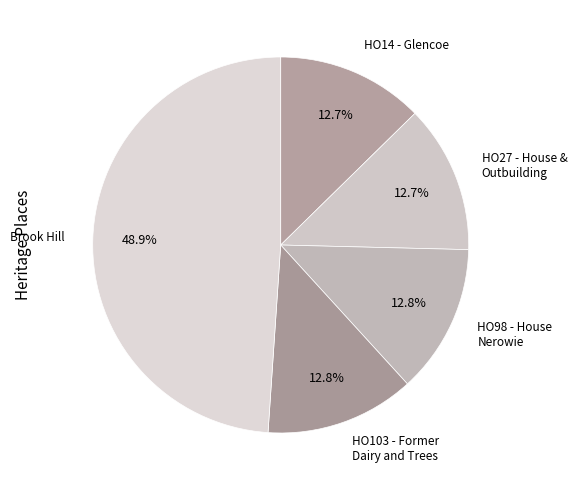

What is the smallest slice in the pie chart?

HO14 - Glencoe